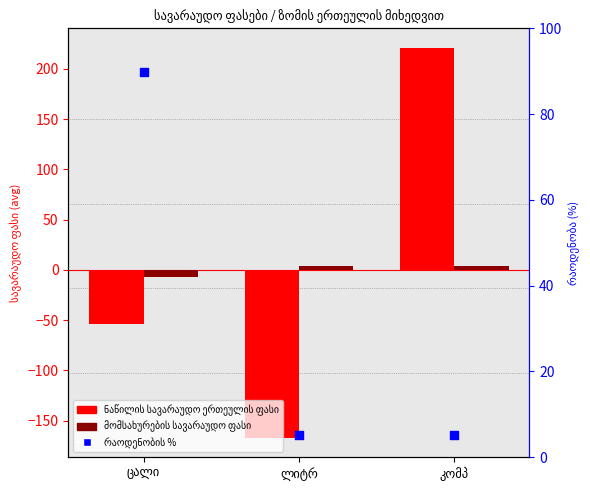

Is the value of ნაწილის სავარაუდო ერთეულის ფასი at ცალი greater than the value of მომსახურების სავარაუდო ფასი at ლიტრ?

No